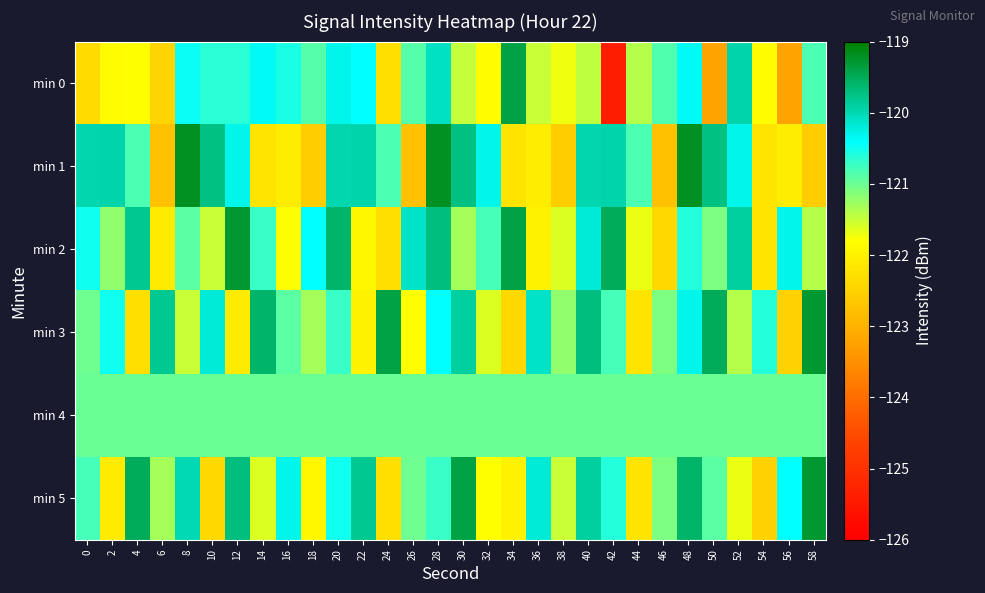

What is the total value across all series at 12?

-723.0